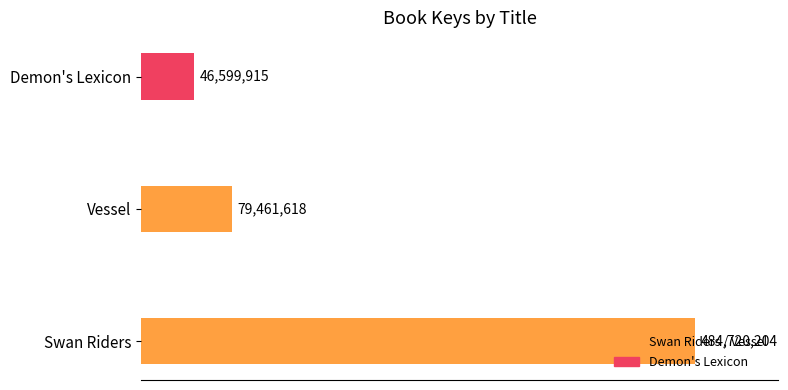

What is the greatest value displayed?

484720204